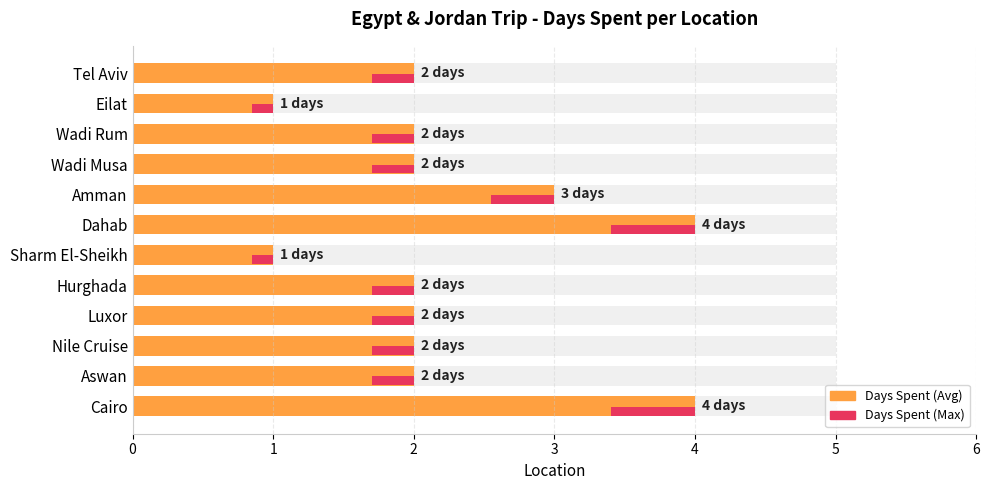

The chart shows a value of 4 at Tel Aviv. True or false?

False